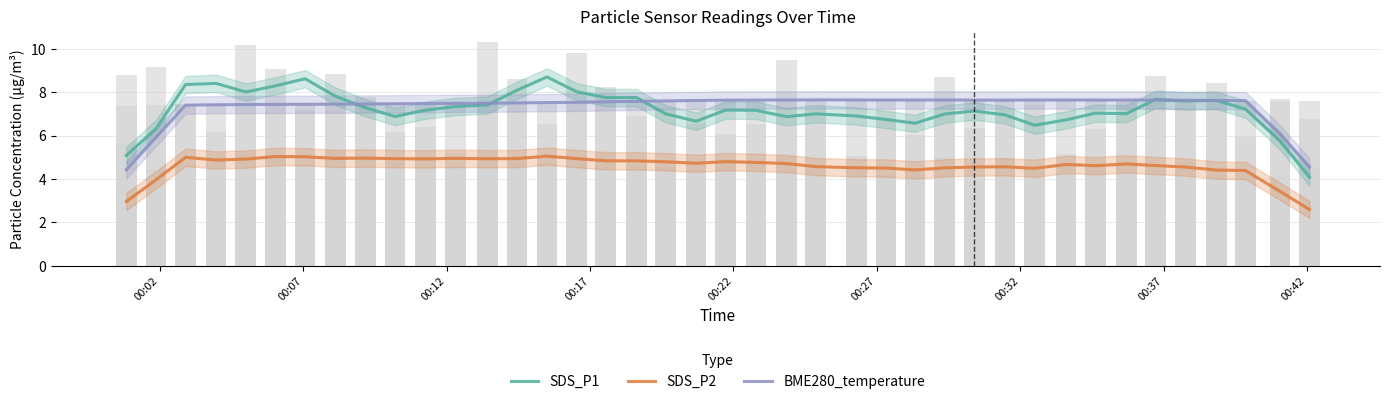

Are the bars horizontal?

No